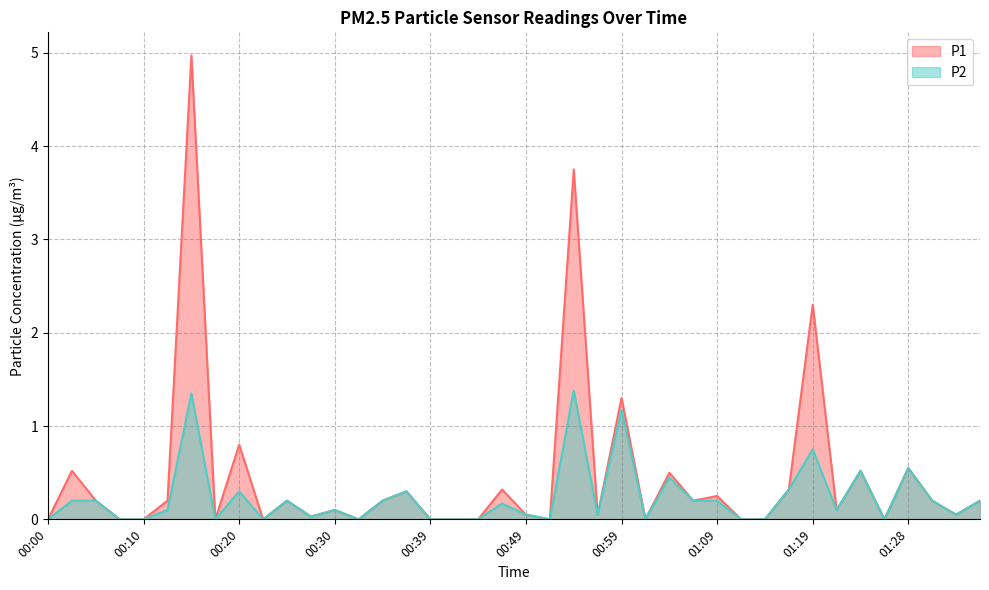

How many interior local valleys does the P1 series have?

11